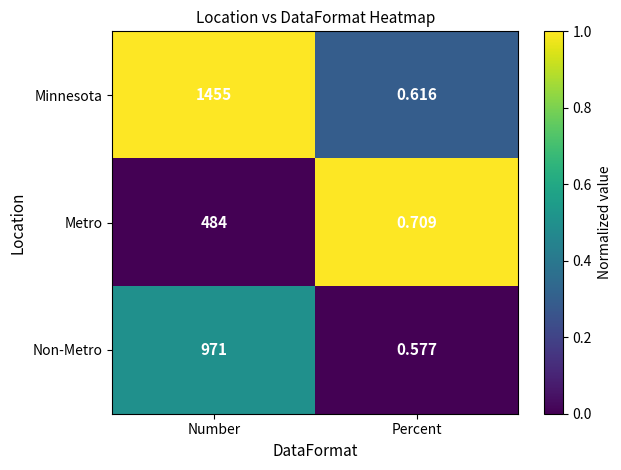

At which category does the chart reach its minimum across all series?

Percent